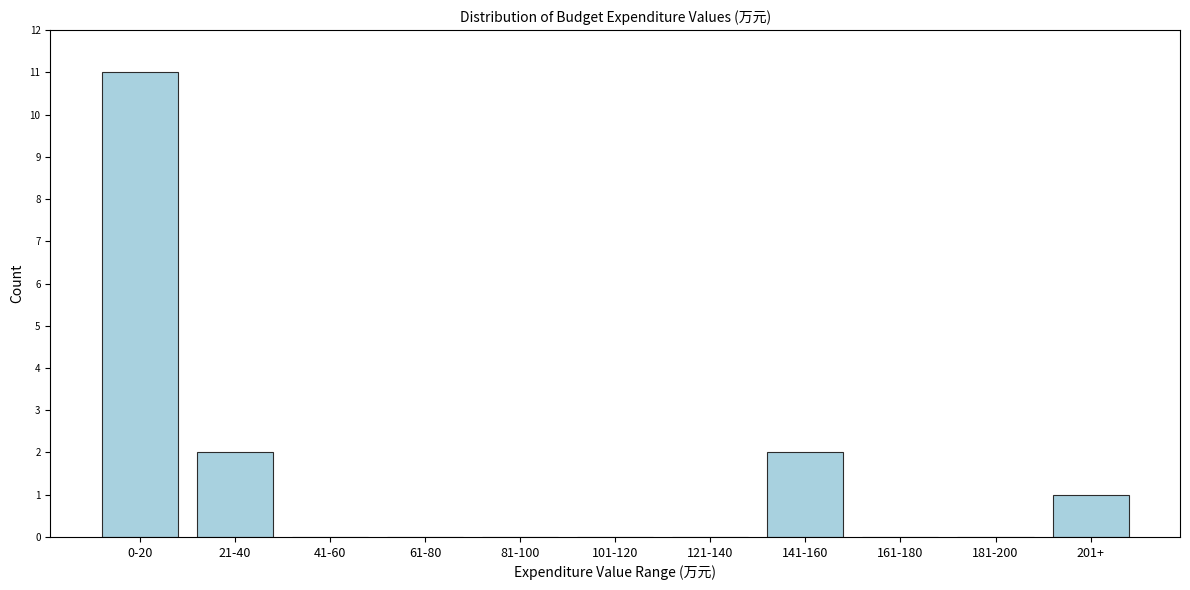

Reading left to right, list all the values displayed in this chart.

0-20=11	21-40=2	41-60=0	61-80=0	81-100=0	101-120=0	121-140=0	141-160=2	161-180=0	181-200=0	201+=1